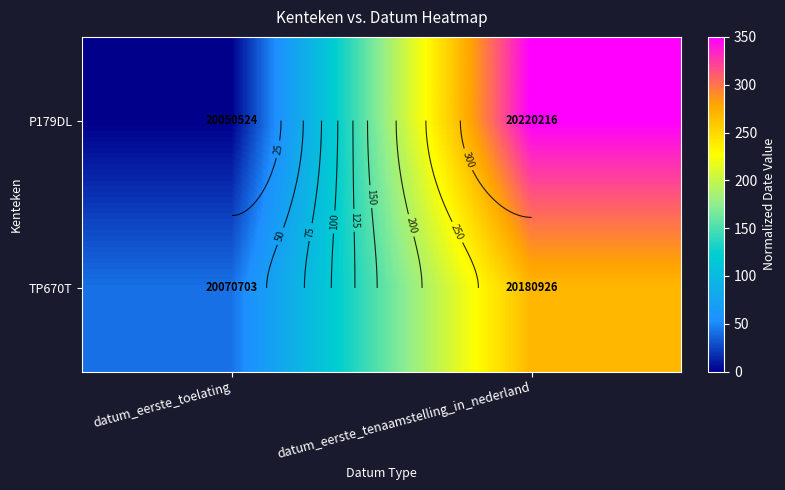

What is the total value across all series at datum_eerste_toelating?

41.6